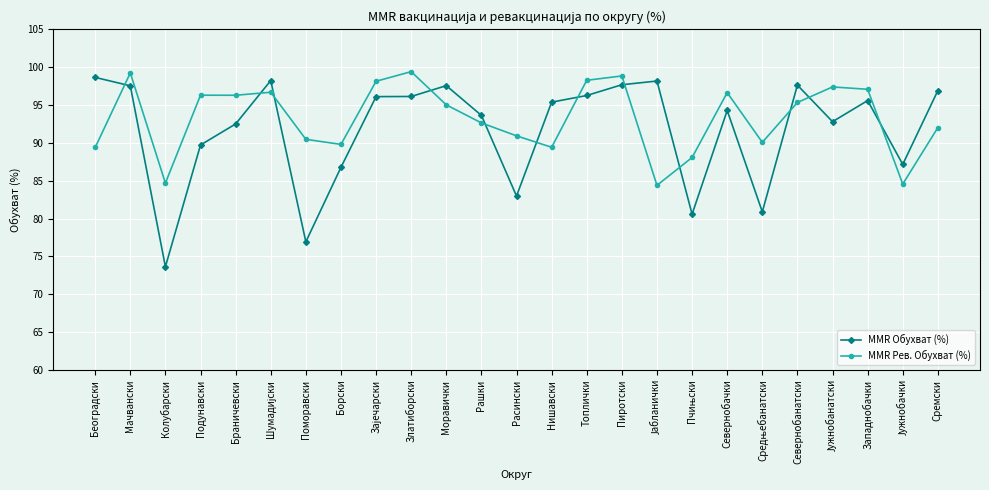

True or false: MMR Обухват (%) and MMR Рев. Обухват (%) cross at least once.

True